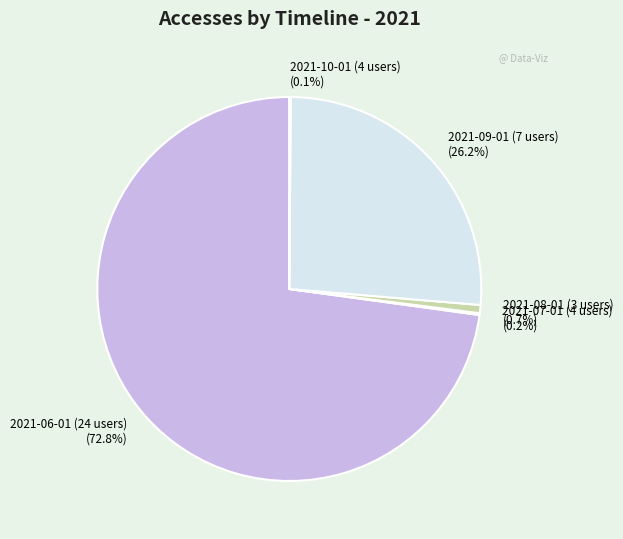

What portion of the pie excludes 2021-06-01 (24 users)?

27.2%